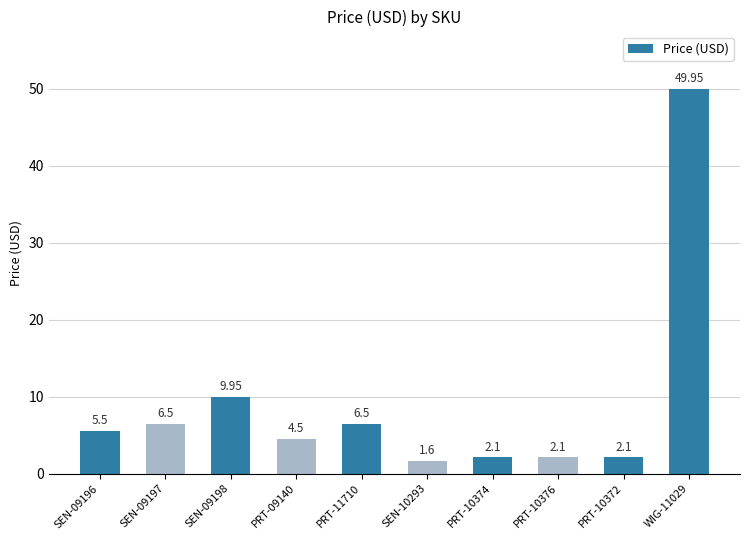

What is the sum of all values?

90.8